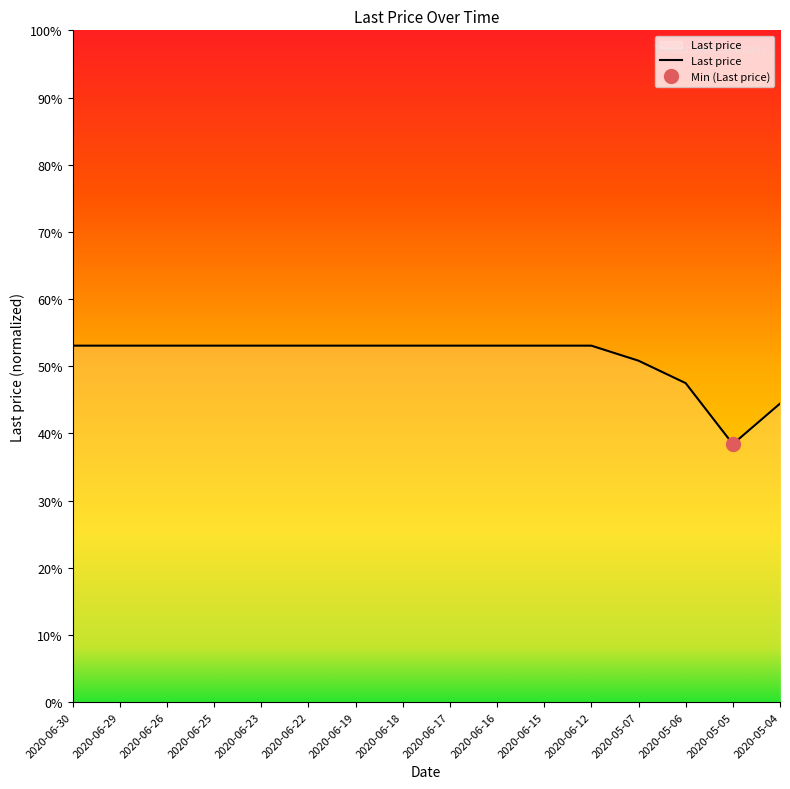

What is the smallest value displayed?

38.4